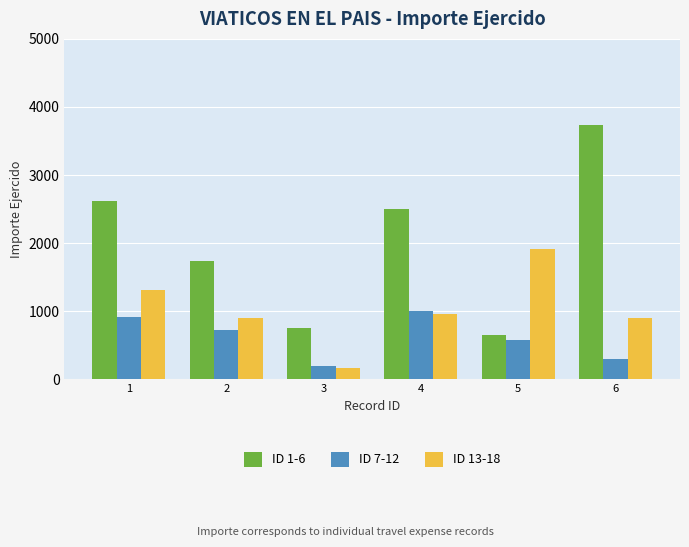

What are all the series names shown in the legend?

ID 1-6, ID 7-12, ID 13-18